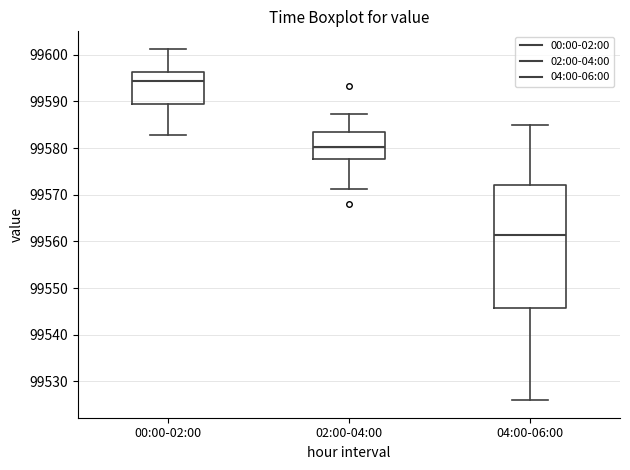

Where is the upper edge of the box for 00:00-02:00 on the y-axis? The values are not printed on the chart, so give them approximately, as read against the axis.

99596